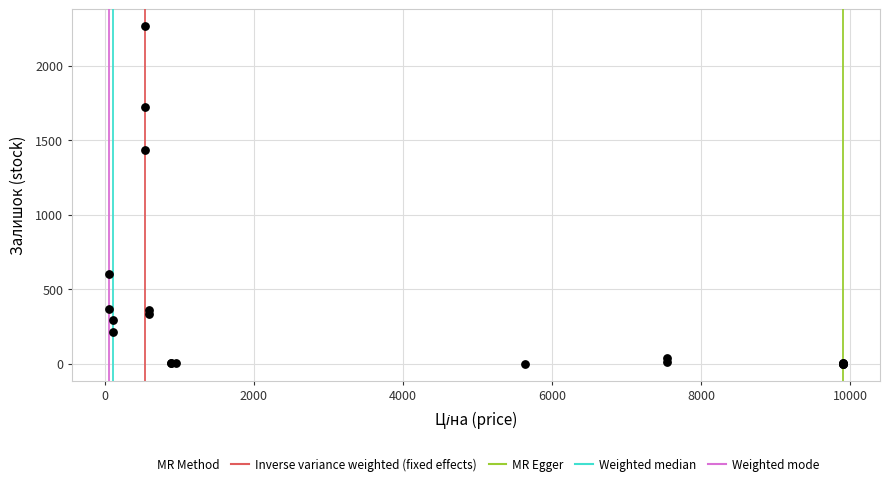

What Y value in the scatter plot is closest to 1132?

1432